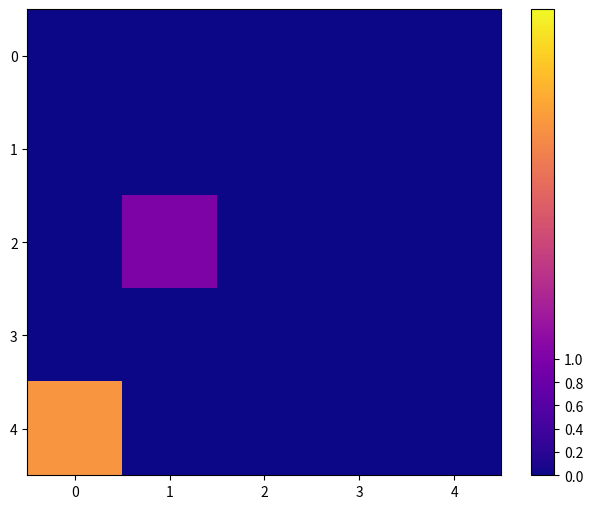

Rank the series at 4 from lowest to highest value.

0, 1, 2, 3, 4